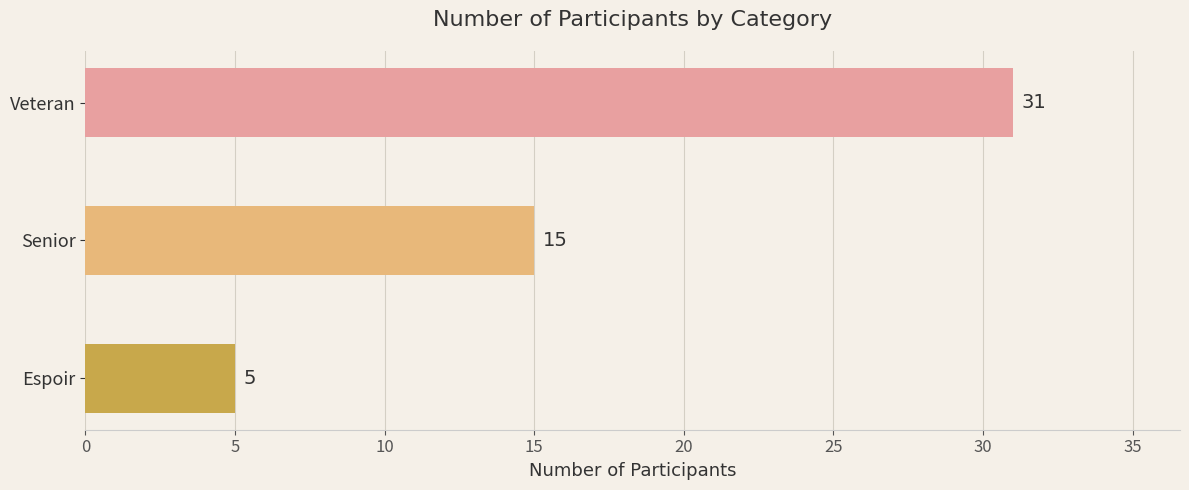

Reading top to bottom, list all the values displayed in this chart.

31	15	5